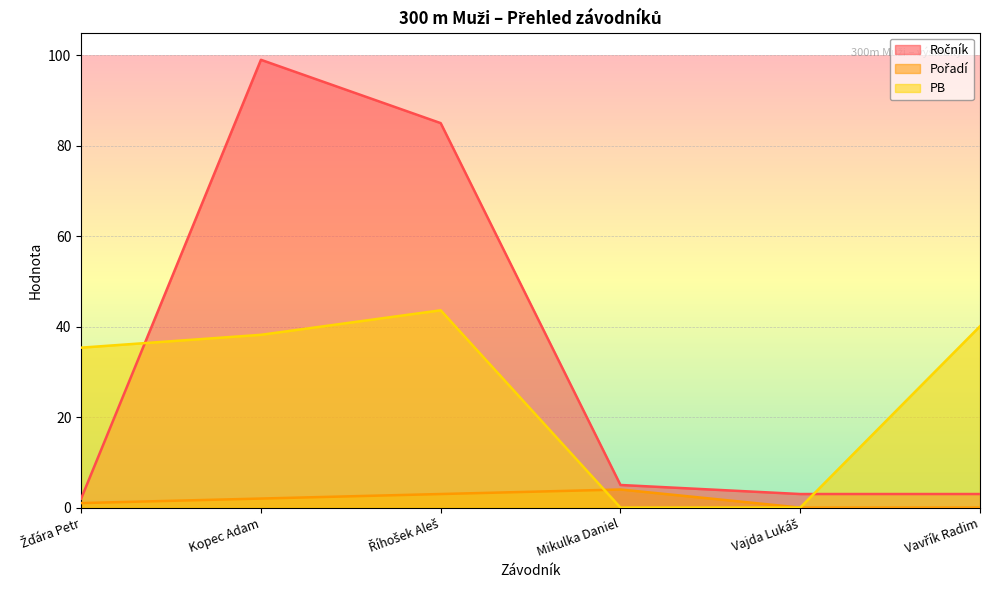

Reading left to right, what are all the values shown in this chart?

Ročník: 2.0	99.0	85.0	5.0	3.0	3.0
Pořadí: 1.0	2.0	3.0	4.0	0.0	0.0
PB: 35.4	38.2	43.6	0.0	0.0	40.1